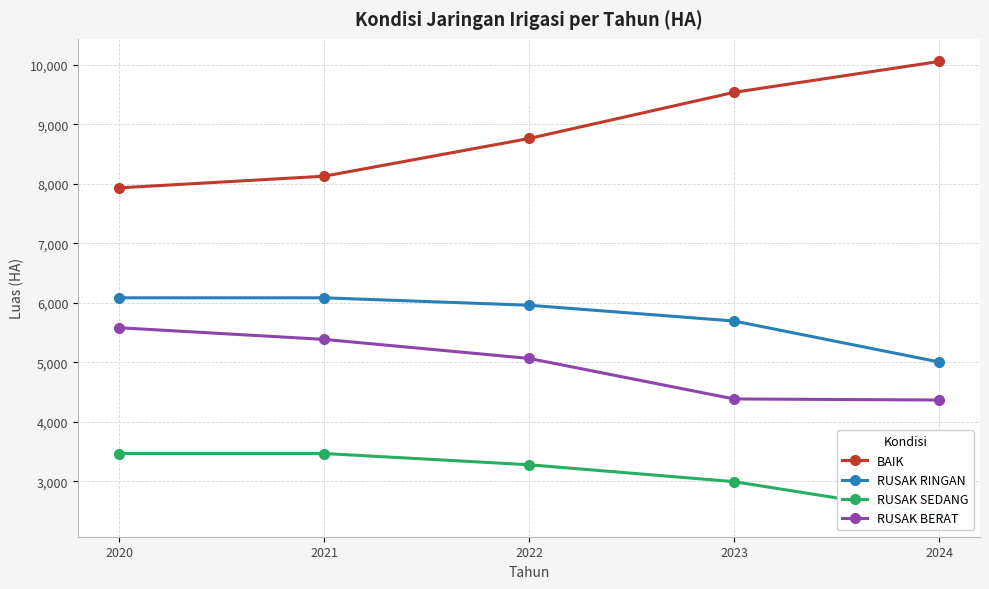

List the labels in order of RUSAK BERAT value, largest first.

2020, 2021, 2022, 2023, 2024